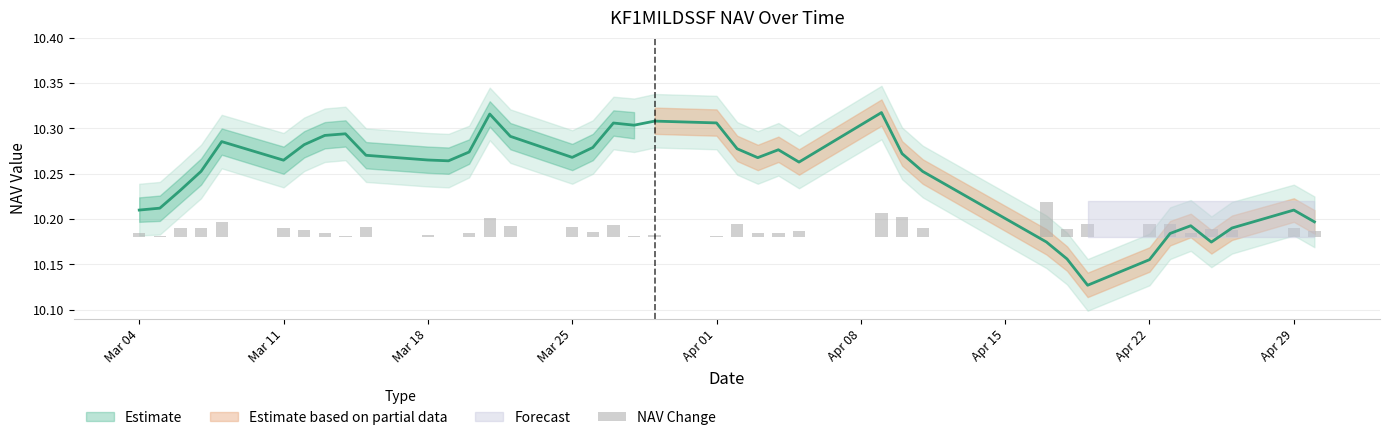

The value at Apr 22 is 0.0. True or false?

False